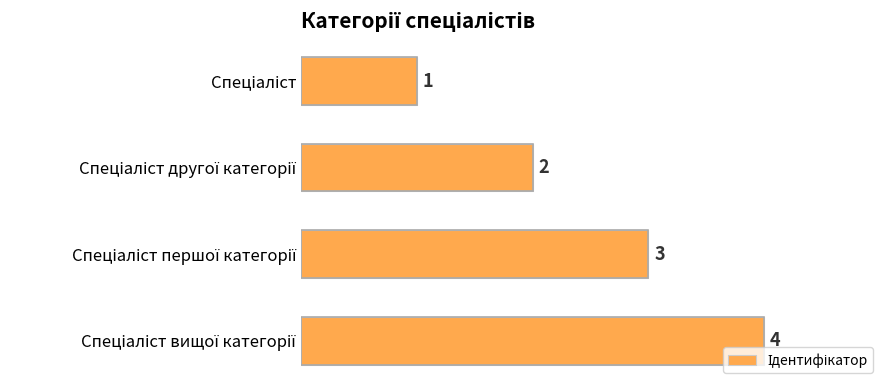

Count the values in the range 2 to 4.

3